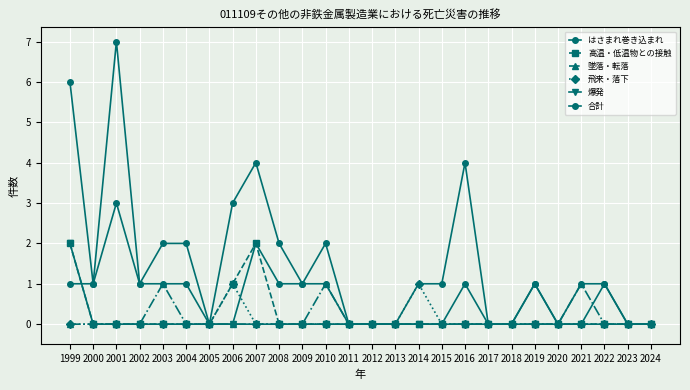

Which series has the widest spread of values?

合計